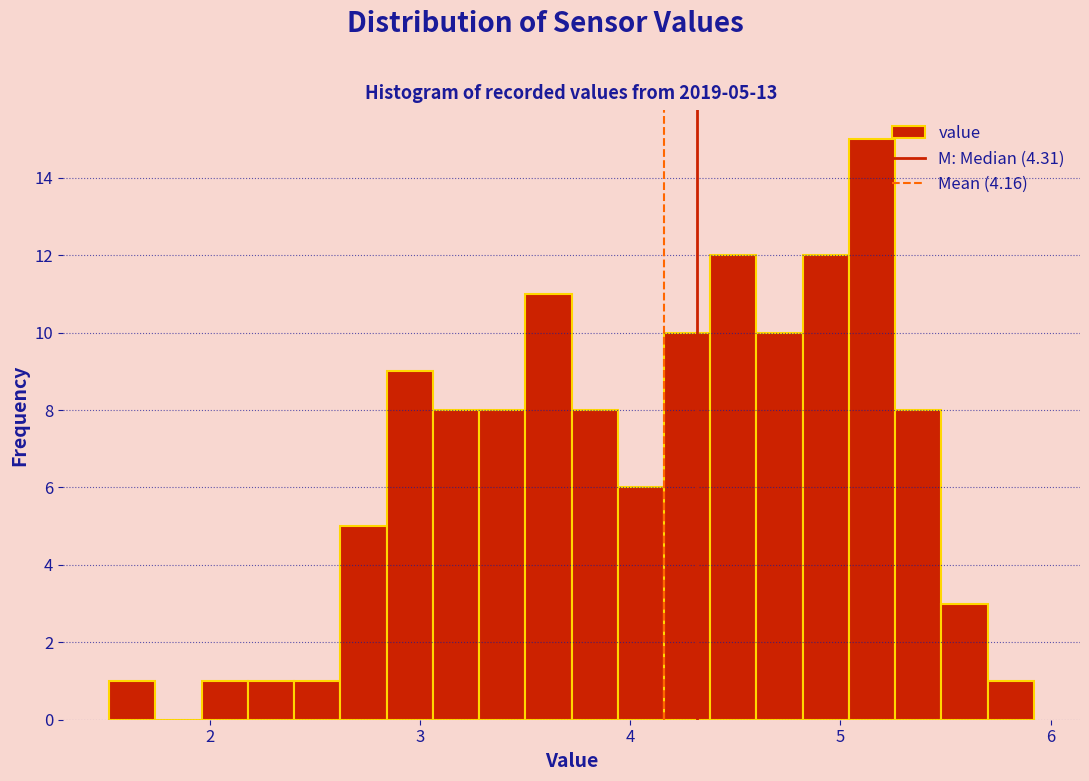

Read against the x-axis, roughly where is the centre of the tallest bar?

5.2